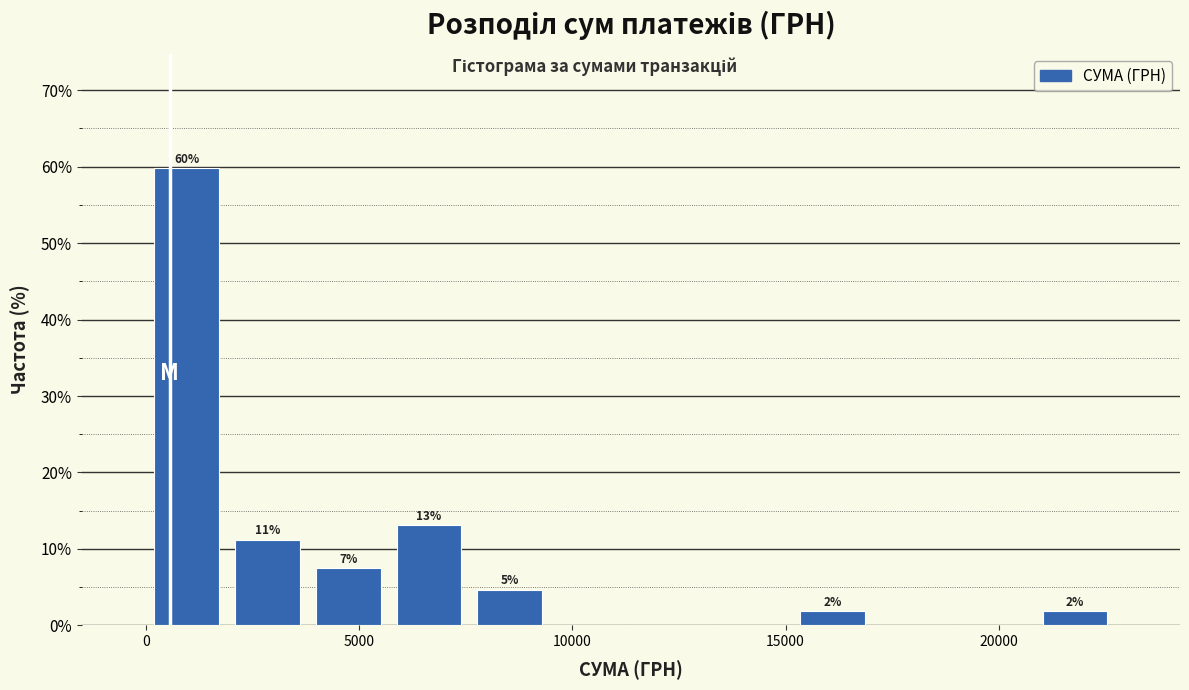

Read against the x-axis, roughly where is the centre of the tallest bar?

1000